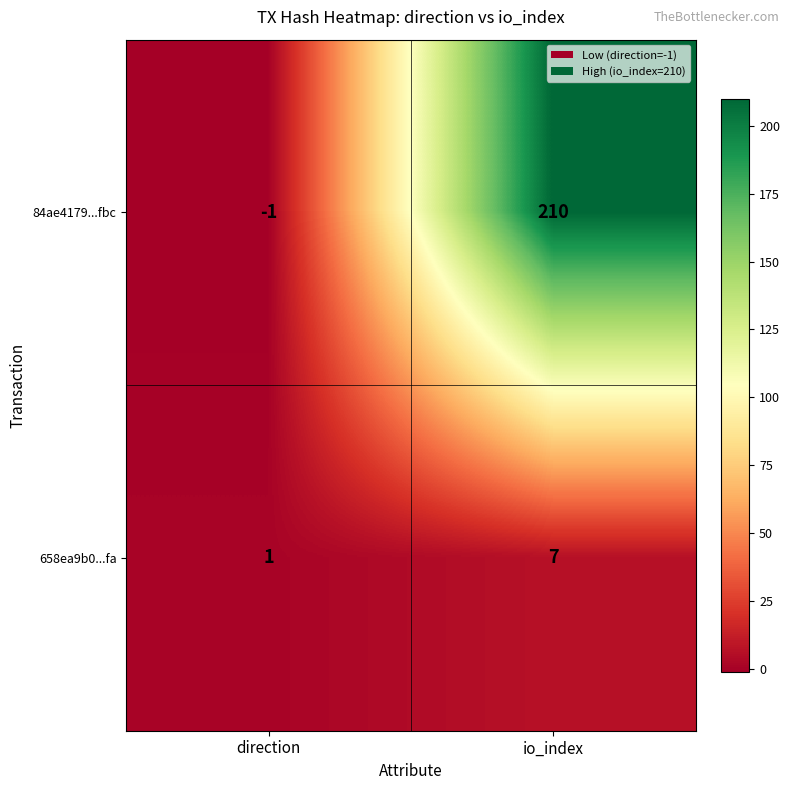

What is the spread (max minus min) of values at direction?

2